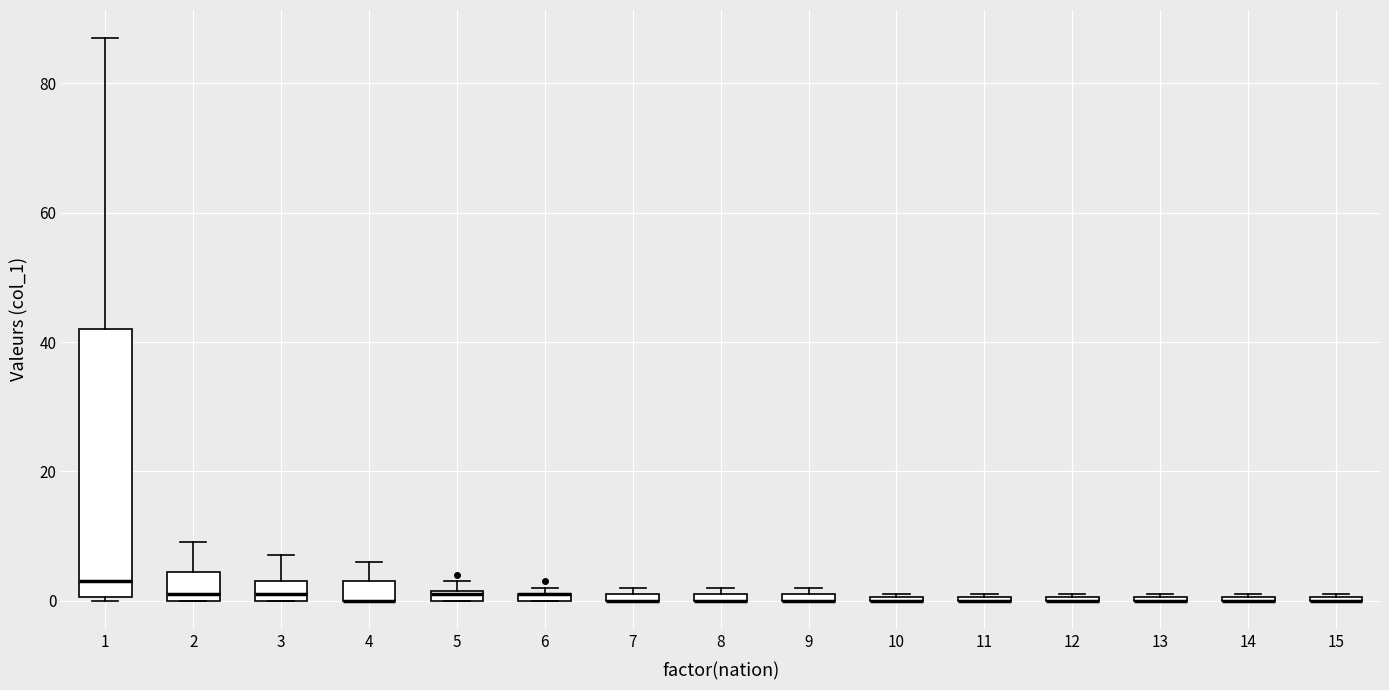

Where is the upper edge of the box at x = 4 on the y-axis? The values are not printed on the chart, so give them approximately, as read against the axis.

4